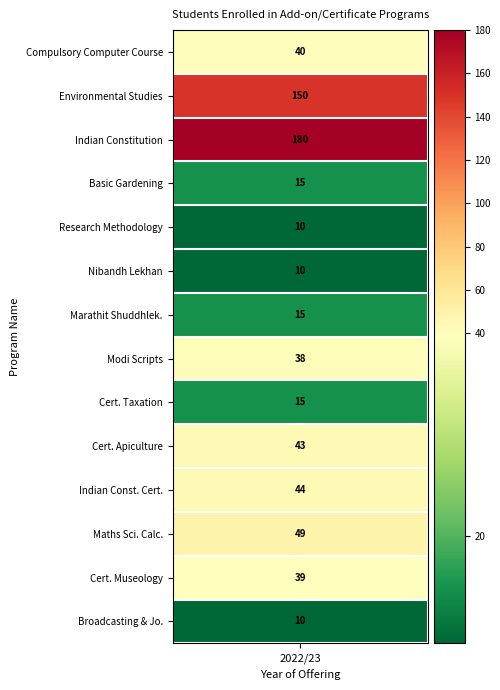

Reading left to right, what are all the values shown in this chart?

40	150	180	15	10	10	15	38	15	43	44	49	39	10